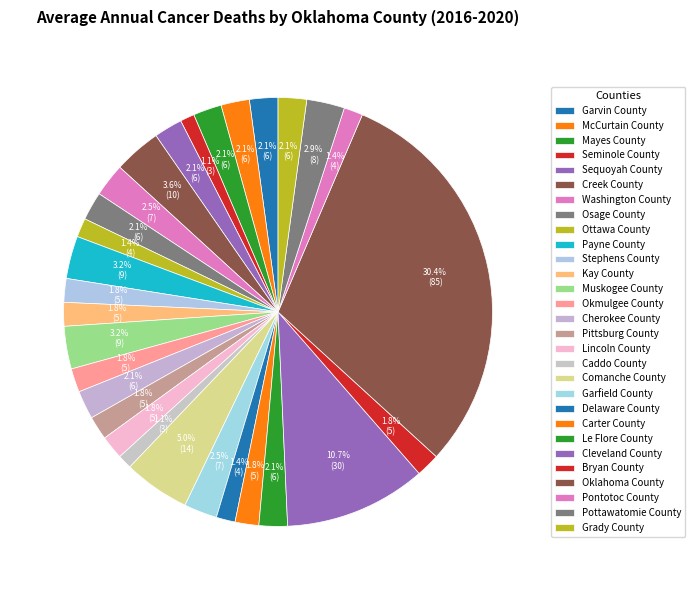

Count the number of slices in the pie.

29